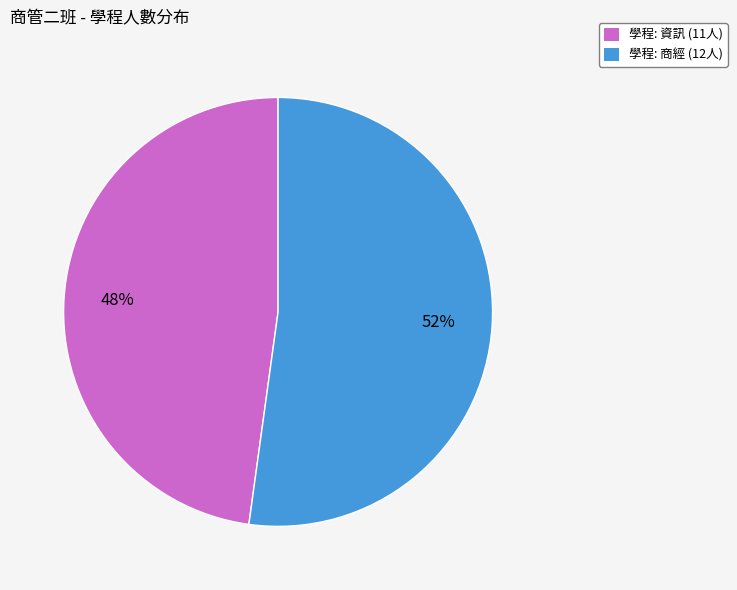

Which category accounts for the majority?

學程: 商經 (12人)